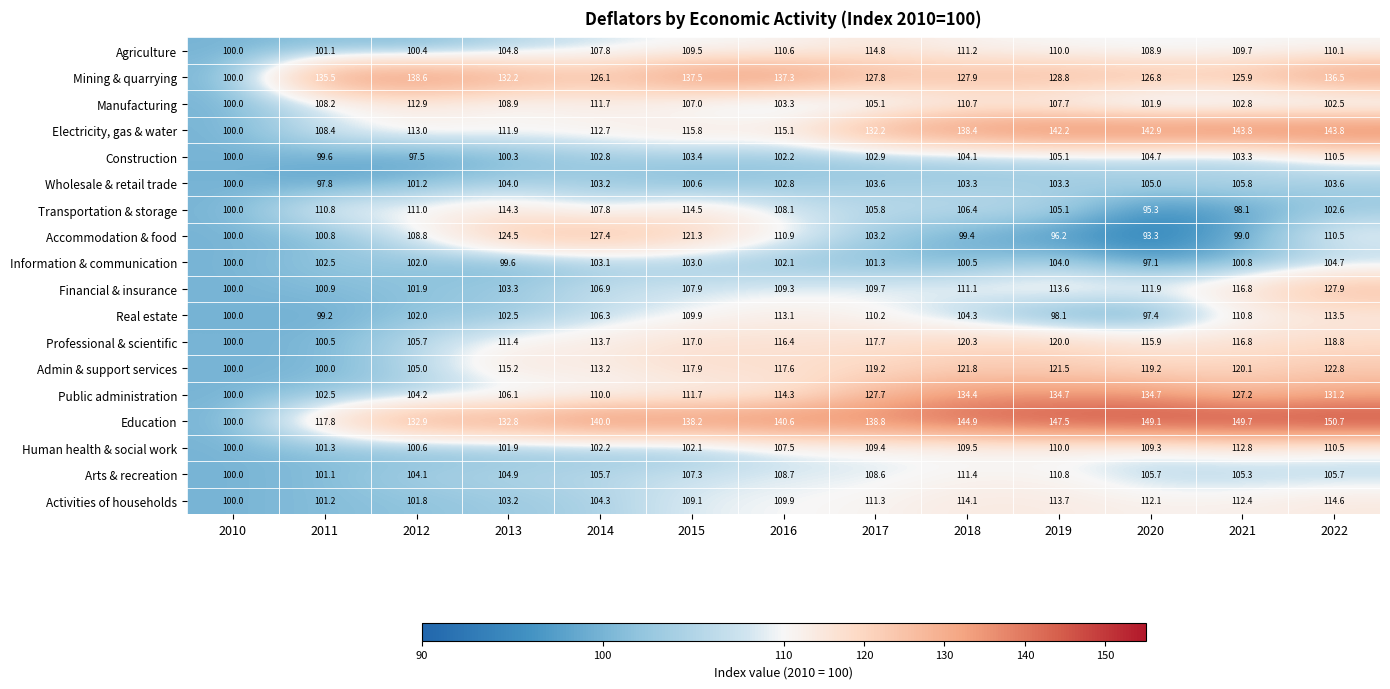

What is the difference between the highest and lowest values at 2016?

38.5